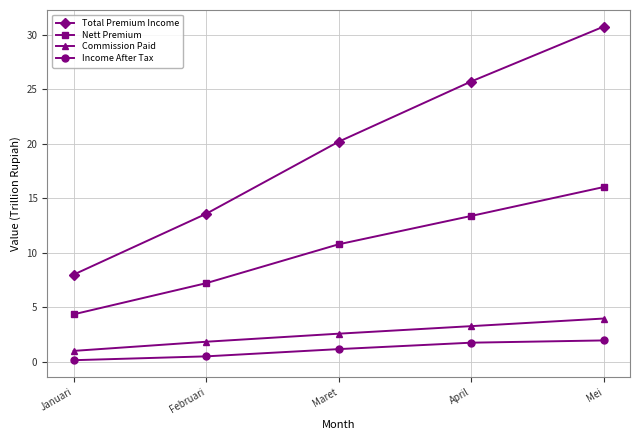

What are all the series names shown in the legend?

Total Premium Income, Nett Premium, Commission Paid, Income After Tax